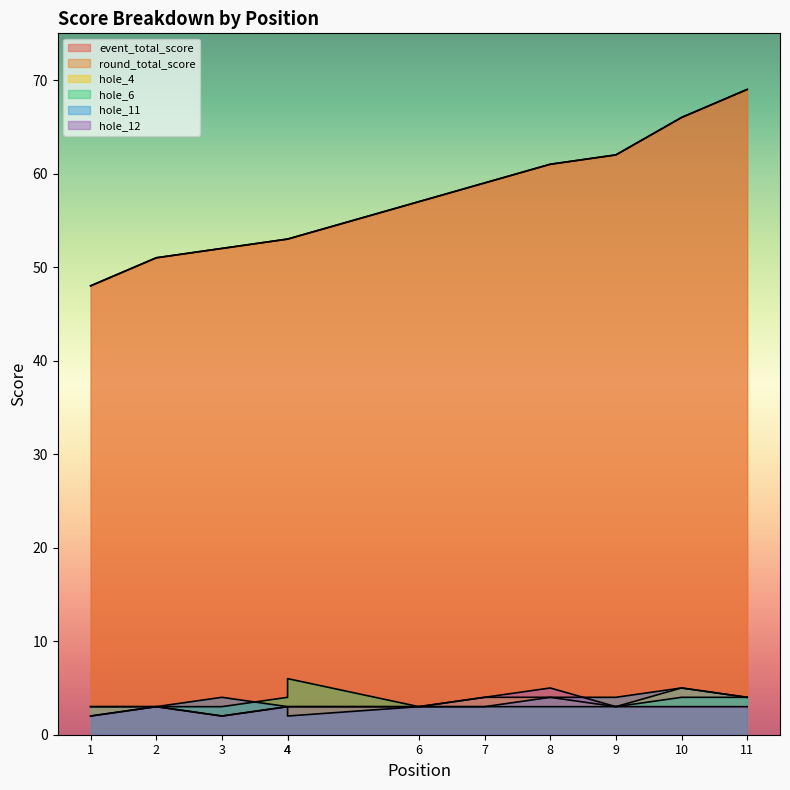

How many data points in hole_6 are above 3?

4